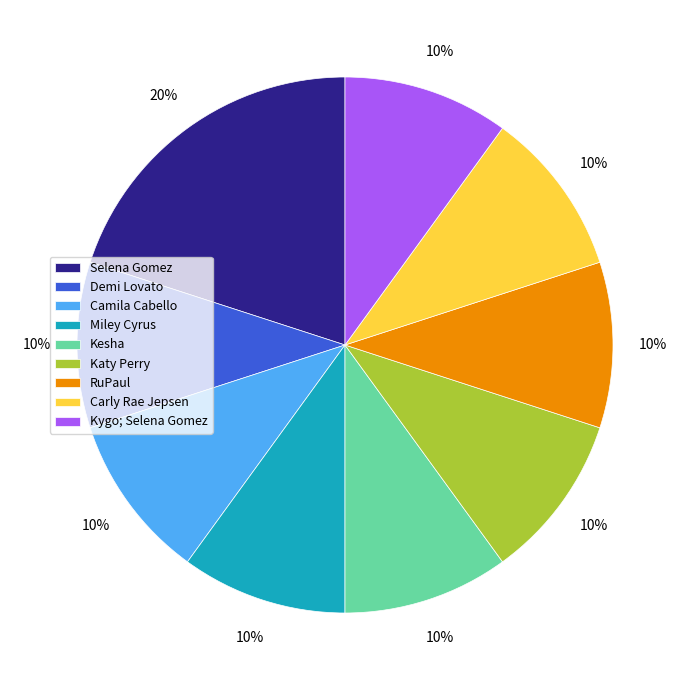

To the nearest percent, what is the difference between the Katy Perry and Selena Gomez slice percentages?

10%